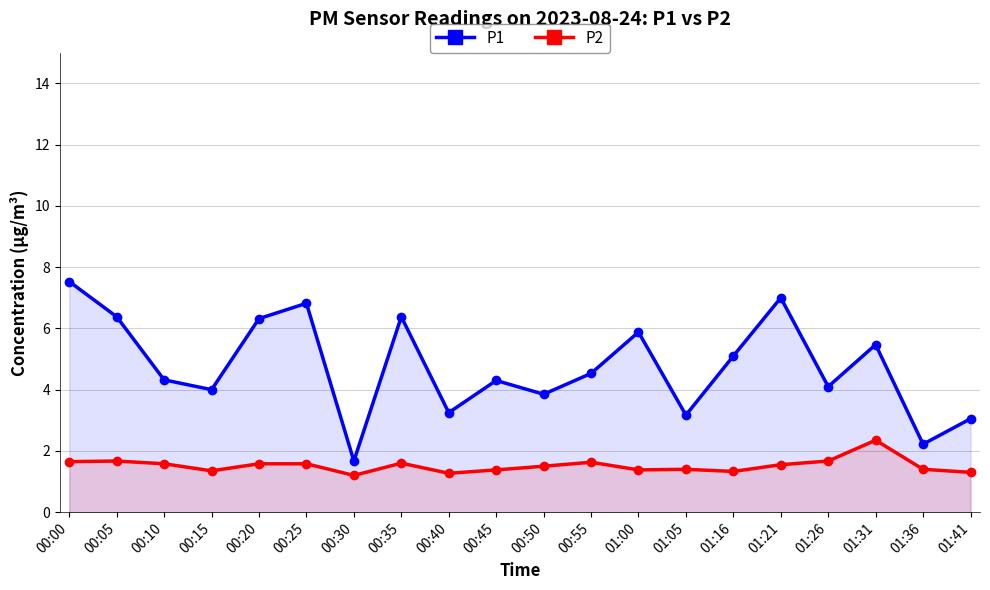

How many lines are shown in the chart?

2